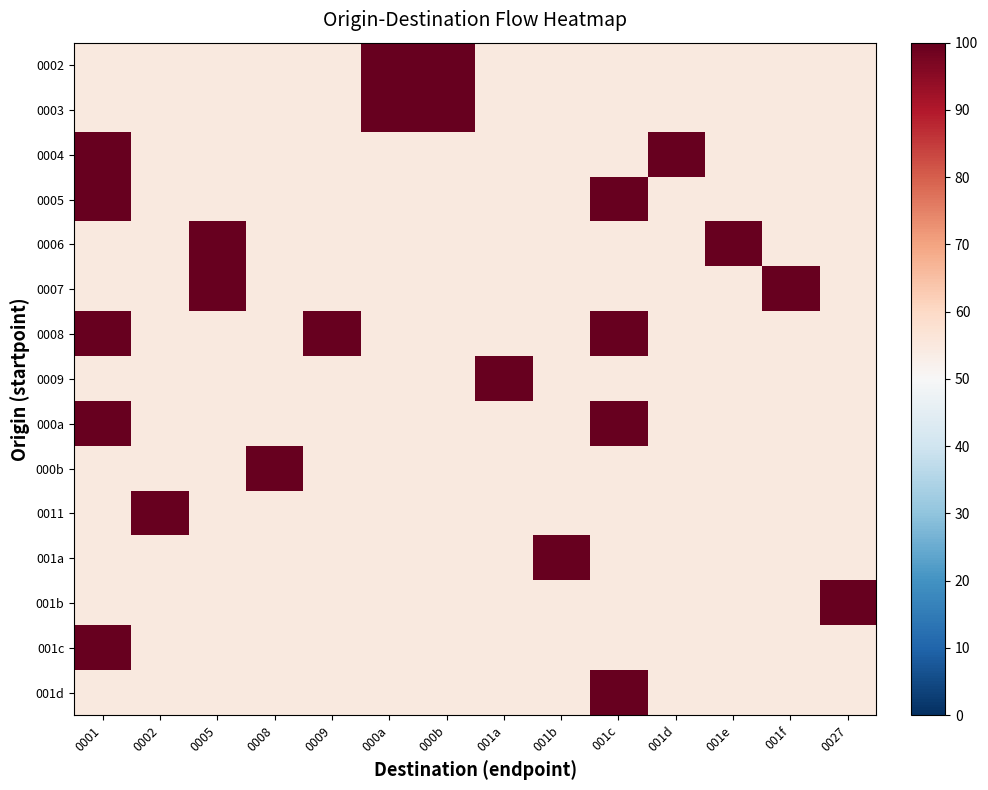

How many data points does each series have?

14